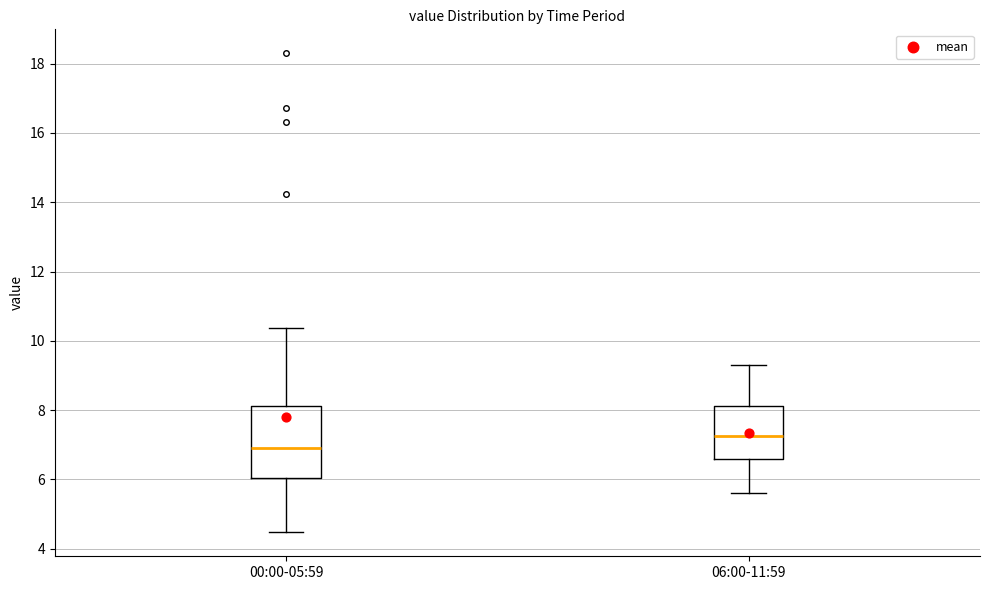

Reading left to right, read every box against the y-axis: the position of its median line, the range the box covers, and the ends of its whiskers. The values are not printed on the chart, so give them approximately, as read against the axis.

00:00-05:59: median 7.0, box 6.0 to 8.2, whiskers 4.4 to 10.4
06:00-11:59: median 7.2, box 6.6 to 8.2, whiskers 5.6 to 9.4